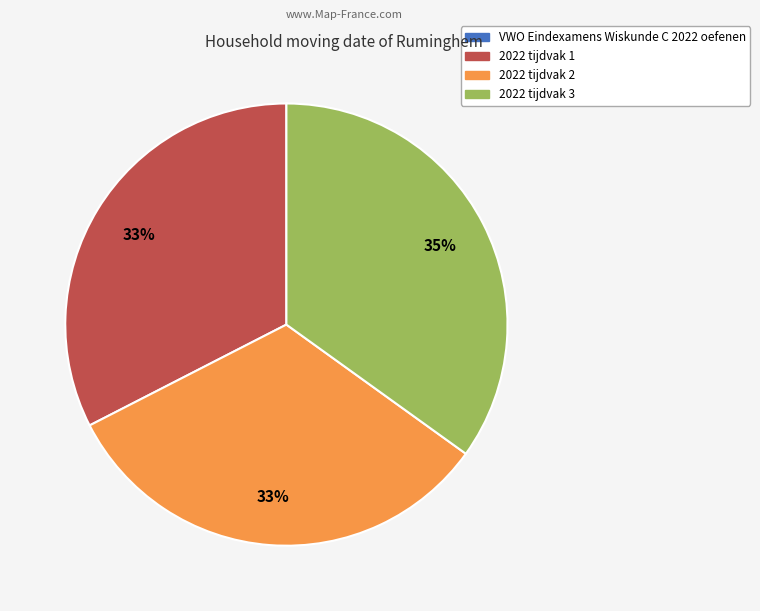

What is the ratio of the value at 2022 tijdvak 1 to the value at 2022 tijdvak 2?

1.0